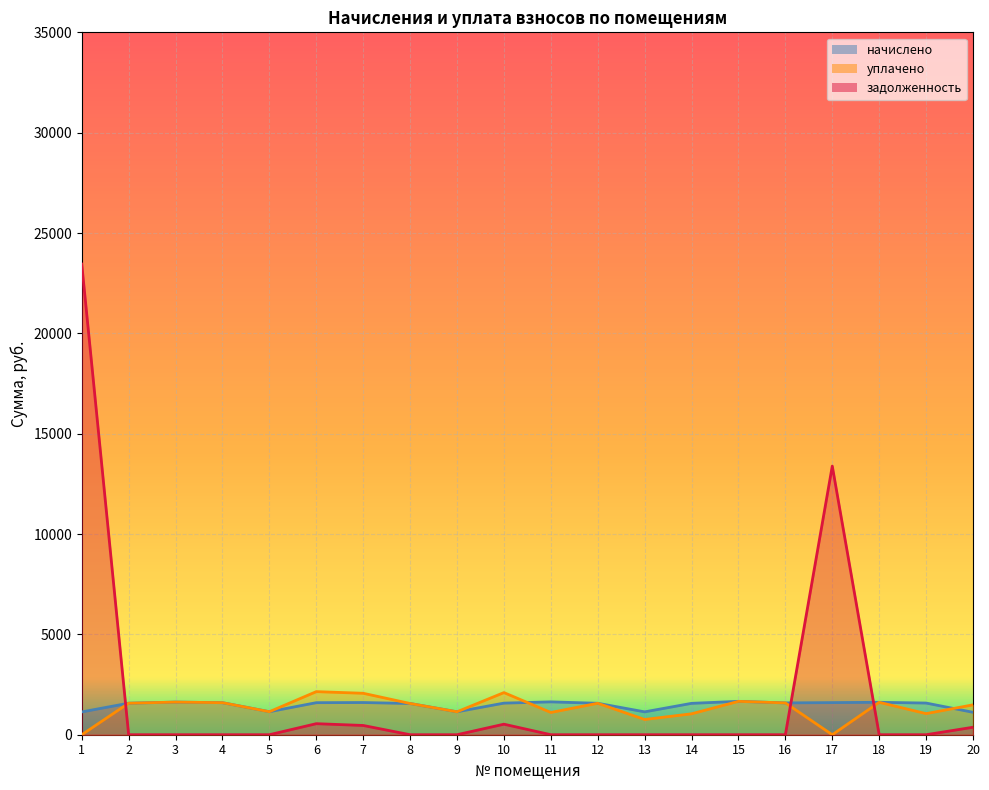

True or false: задолженность and уплачено intersect in this chart.

True